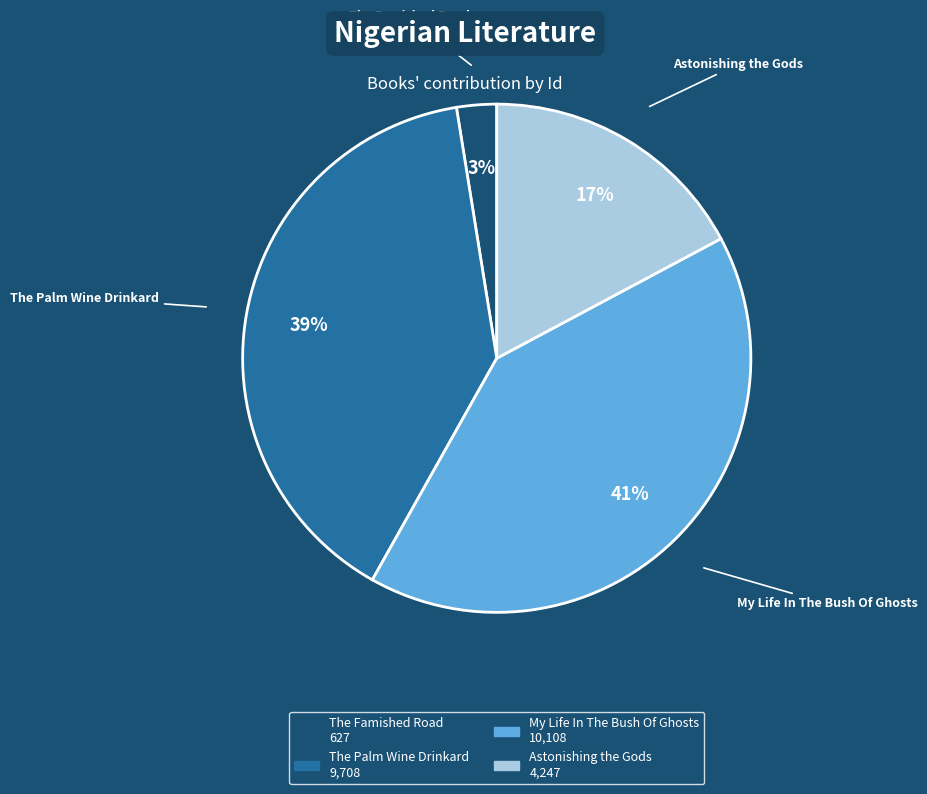

What percentage is the The Famished Road slice, to the nearest percent?

3%